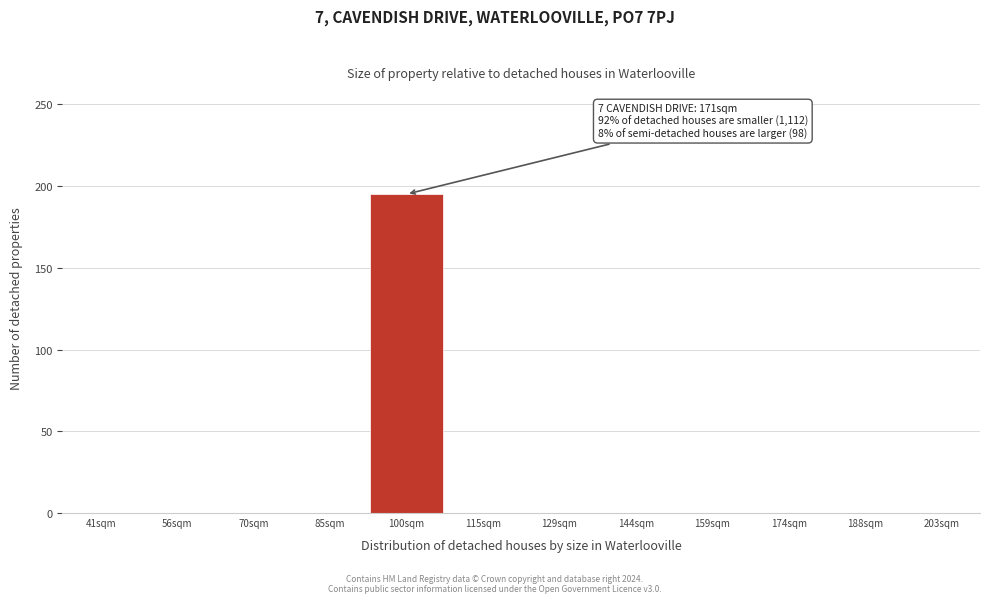

Reading left to right, what are all the values shown in this chart?

41sqm=0	56sqm=0	70sqm=0	85sqm=0	100sqm=195	115sqm=0	129sqm=0	144sqm=0	159sqm=0	174sqm=0	188sqm=0	203sqm=0